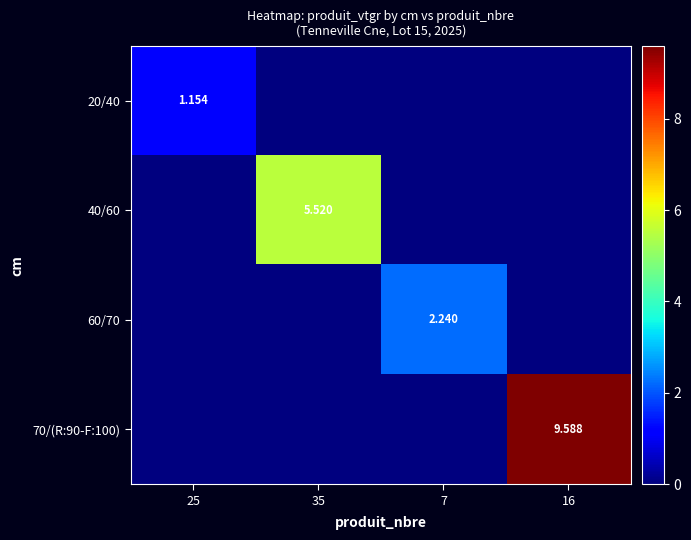

Which series has the widest spread of values?

70/(R:90-F:100)